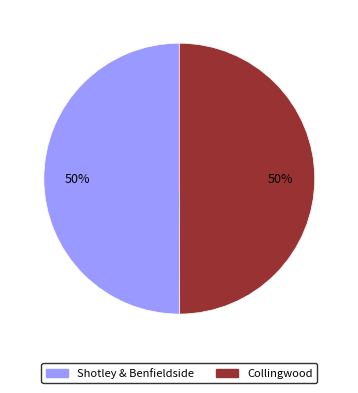

Approximately how many times larger is the value at Collingwood compared to Shotley & Benfieldside?

1.0